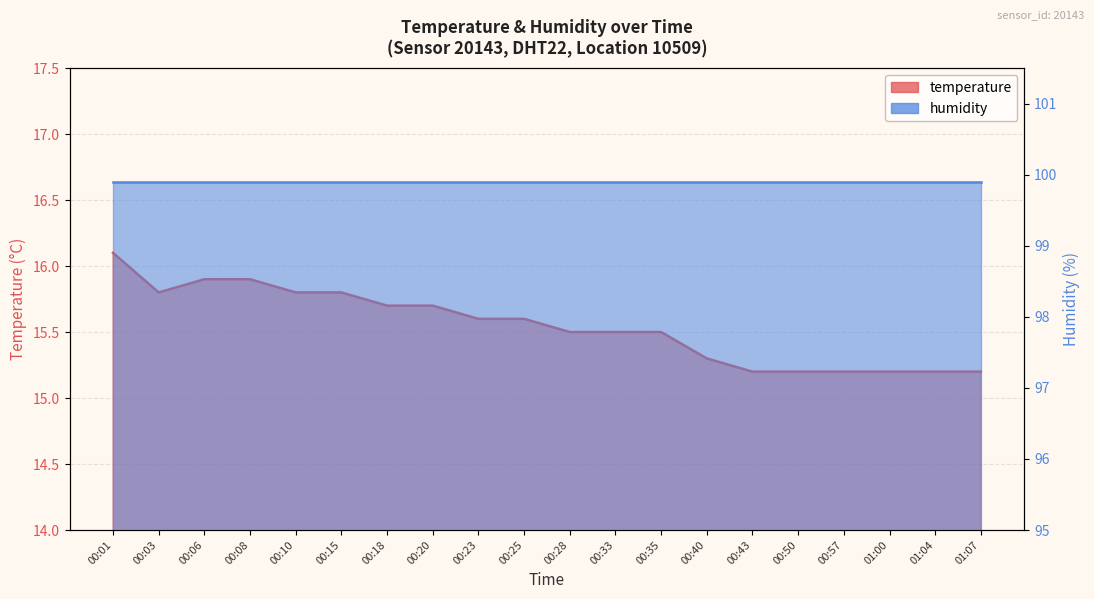

Reading right to left, transcribe all the data shown in this chart.

01:07=15.2	01:04=15.2	01:00=15.2	00:57=15.2	00:50=15.2	00:43=15.2	00:40=15.3	00:35=15.5	00:33=15.5	00:28=15.5	00:25=15.6	00:23=15.6	00:20=15.7	00:18=15.7	00:15=15.8	00:10=15.8	00:08=15.9	00:06=15.9	00:03=15.8	00:01=16.1